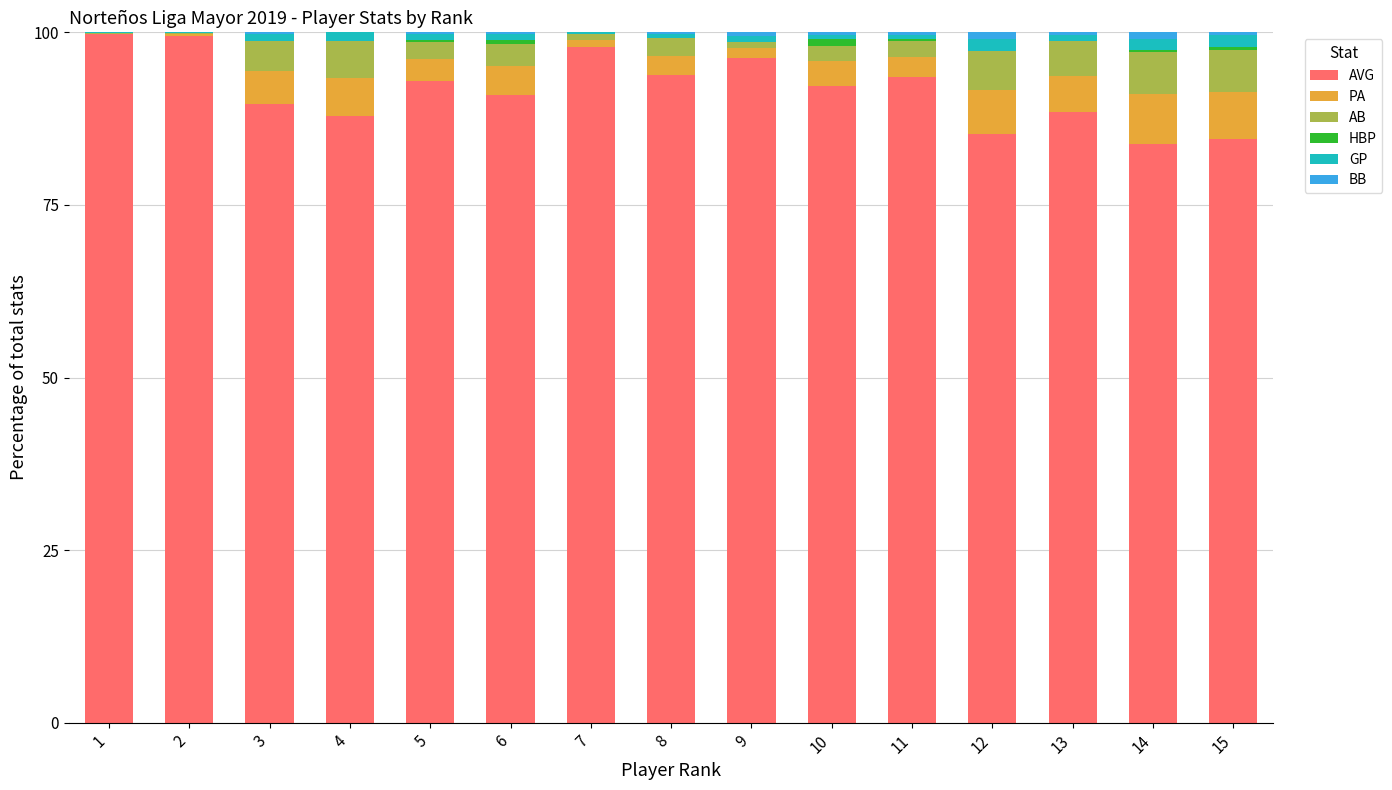

Is it true that AVG equals 88.4 at 13?

True